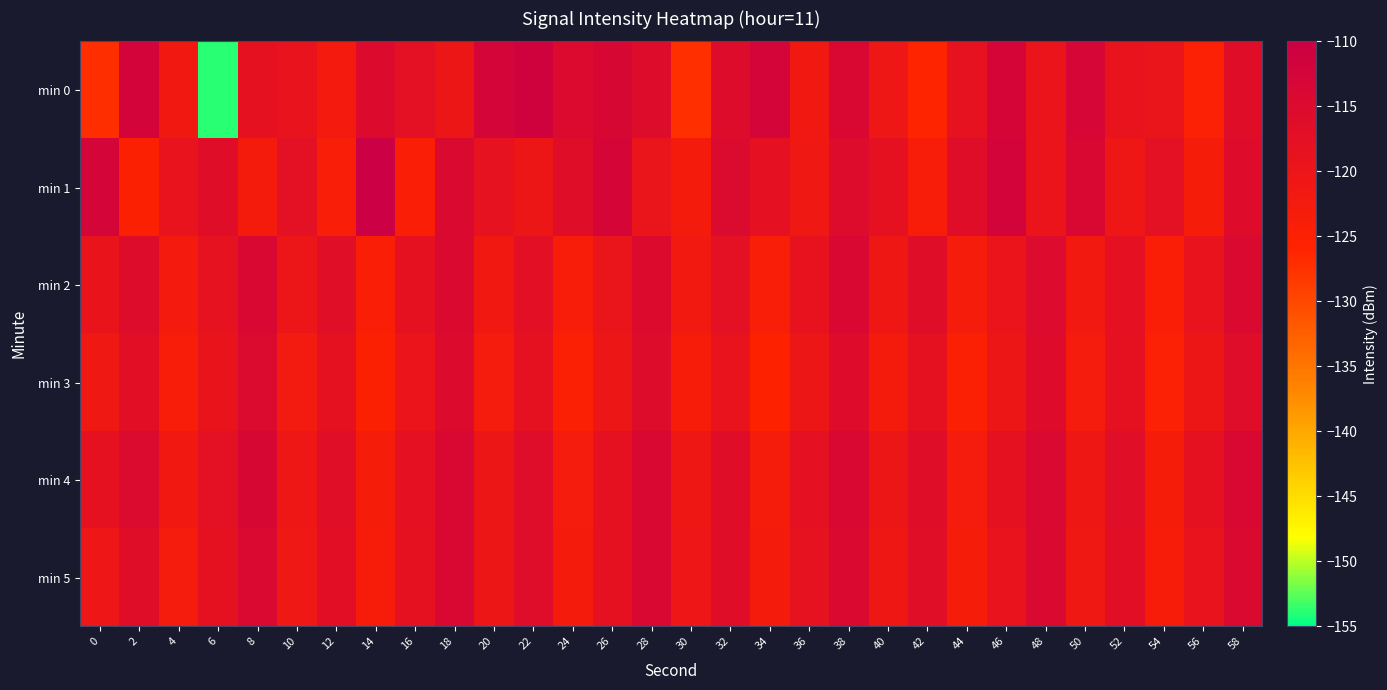

Reading left to right, what are all the values shown in this chart?

min 0: 0=-127.1	2=-112.4	4=-121.4	6=-153.9	8=-118.3	10=-118.8	12=-122.4	14=-115.3	16=-117.4	18=-120.5	20=-112.5	22=-111.4	24=-115.1	26=-113.6	28=-115.7	30=-127.2	32=-115.7	34=-112.6	36=-121.6	38=-113.8	40=-120.8	42=-126.1	44=-118.6	46=-112.9	48=-119.8	50=-113.2	52=-119.1	54=-119.3	56=-124.9	58=-116.5
min 1: 0=-112.5	2=-125.0	4=-118.8	6=-116.4	8=-122.9	10=-117.5	12=-124.1	14=-110.1	16=-124.3	18=-114.6	20=-118.5	22=-120.3	24=-116.2	26=-113.1	28=-119.4	30=-122.6	32=-114.8	34=-117.9	36=-121.3	38=-115.6	40=-118.2	42=-123.7	44=-116.5	46=-112.3	48=-119.6	50=-114.1	52=-120.8	54=-117.4	56=-123.2	58=-115.9
min 2: 0=-119.2	2=-115.8	4=-122.4	6=-118.6	8=-113.9	10=-120.1	12=-116.7	14=-124.3	16=-118.0	18=-114.5	20=-121.6	22=-117.2	24=-123.8	26=-119.4	28=-115.1	30=-121.9	32=-117.5	34=-124.1	36=-118.7	38=-114.2	40=-120.9	42=-116.4	44=-123.1	46=-119.7	48=-115.3	50=-122.0	52=-117.8	54=-124.4	56=-118.9	58=-114.7
min 3: 0=-121.4	2=-117.0	4=-123.6	6=-119.2	8=-114.8	10=-122.2	12=-118.4	14=-125.0	16=-119.6	18=-115.2	20=-122.8	22=-118.0	24=-124.6	26=-120.2	28=-115.8	30=-123.4	32=-119.0	34=-125.6	36=-120.2	38=-115.9	40=-122.5	42=-118.1	44=-124.7	46=-120.3	48=-115.9	50=-122.7	52=-118.3	54=-124.9	56=-120.5	58=-116.1
min 4: 0=-118.3	2=-114.9	4=-121.5	6=-117.7	8=-113.6	10=-120.8	12=-116.6	14=-123.2	16=-117.8	18=-113.7	20=-120.3	22=-116.1	24=-122.7	26=-118.3	28=-114.2	30=-120.9	32=-116.5	34=-123.1	36=-117.9	38=-113.8	40=-120.4	42=-116.2	44=-122.8	46=-118.4	48=-114.3	50=-121.0	52=-116.6	54=-123.2	56=-118.0	58=-113.9
min 5: 0=-120.6	2=-116.2	4=-122.8	6=-118.4	8=-114.3	10=-121.1	12=-116.9	14=-123.5	16=-118.1	18=-113.8	20=-120.4	22=-116.0	24=-122.6	26=-118.2	28=-114.1	30=-120.7	32=-116.3	34=-122.9	36=-118.5	38=-114.4	40=-121.0	42=-116.6	44=-123.2	46=-118.8	48=-114.7	50=-121.3	52=-116.9	54=-123.5	56=-119.1	58=-114.7